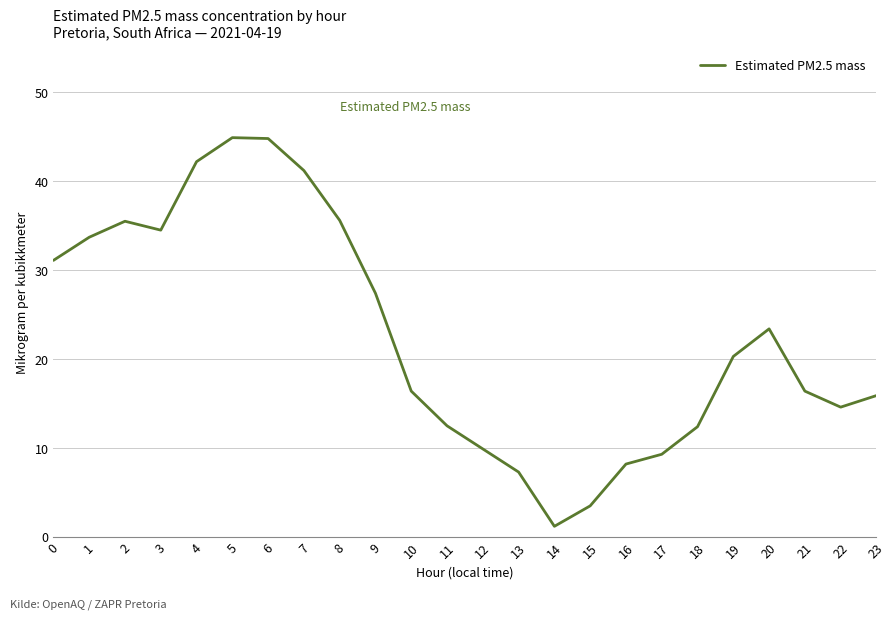

What value does the data have at 2?

35.5